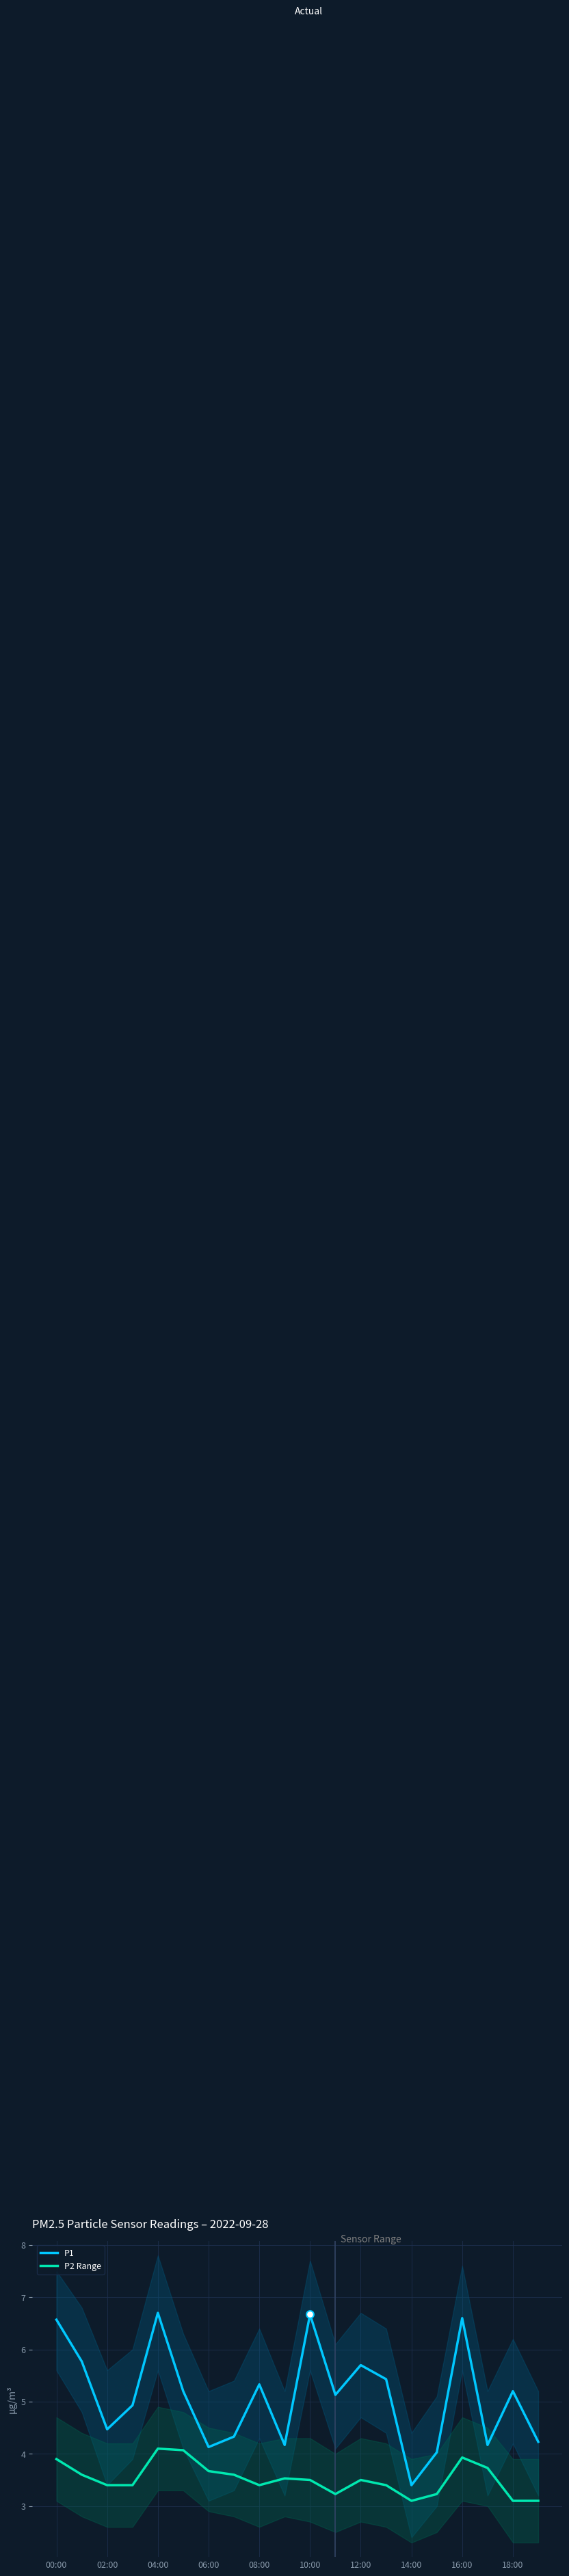

Which series reaches the minimum Y coordinate?

P2 Range